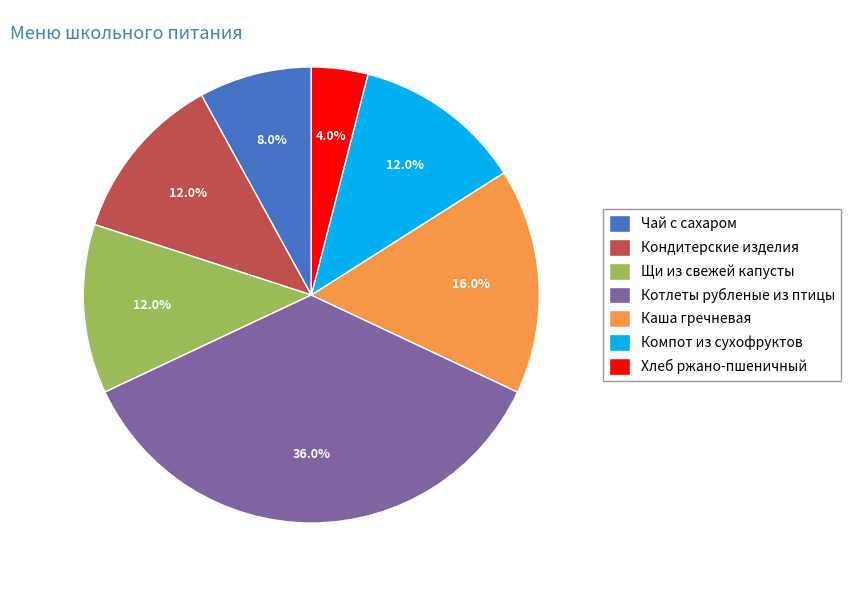

Is it true that Кондитерские изделия is 1% of the pie?

False